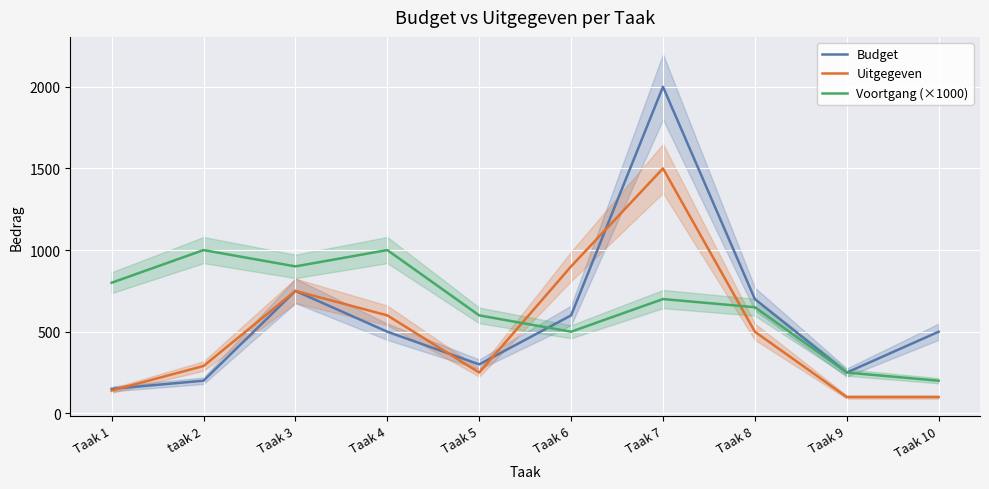

At which label is Budget closest to 1075?

Taak 3